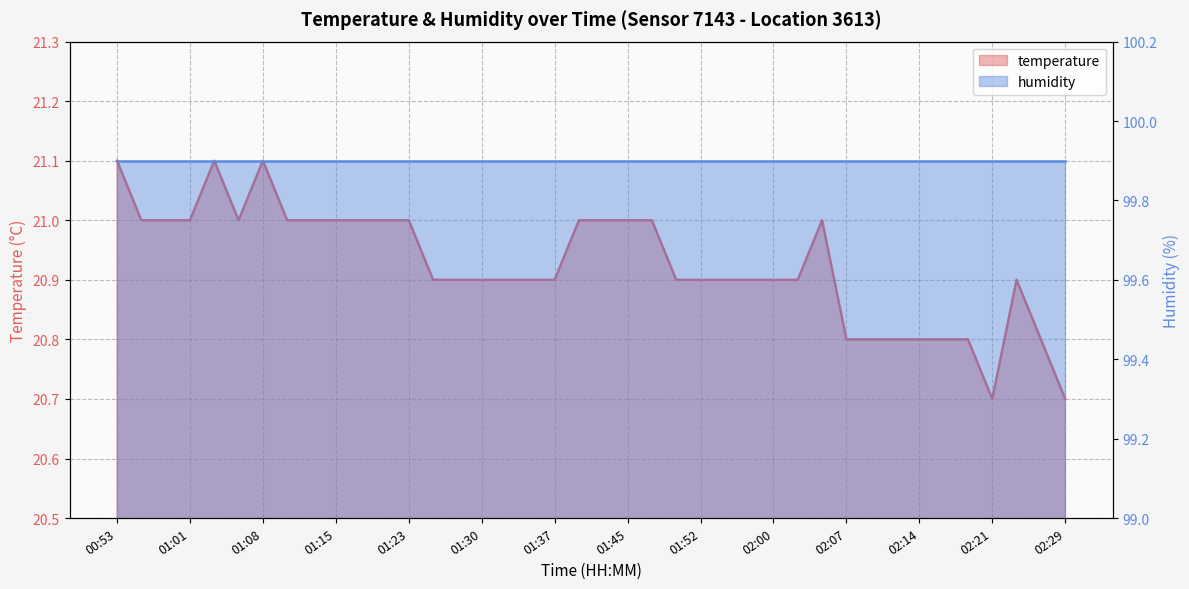

True or false: the data shows 20.9 at 01:37.

True